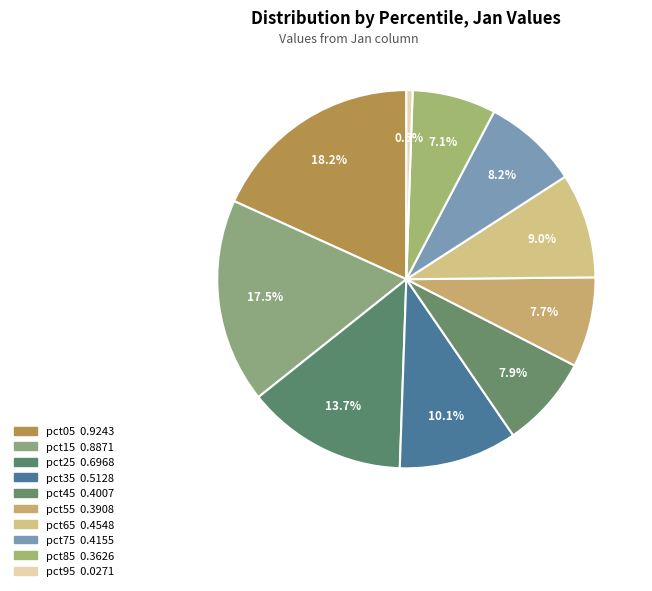

How many slices are in this pie chart?

10